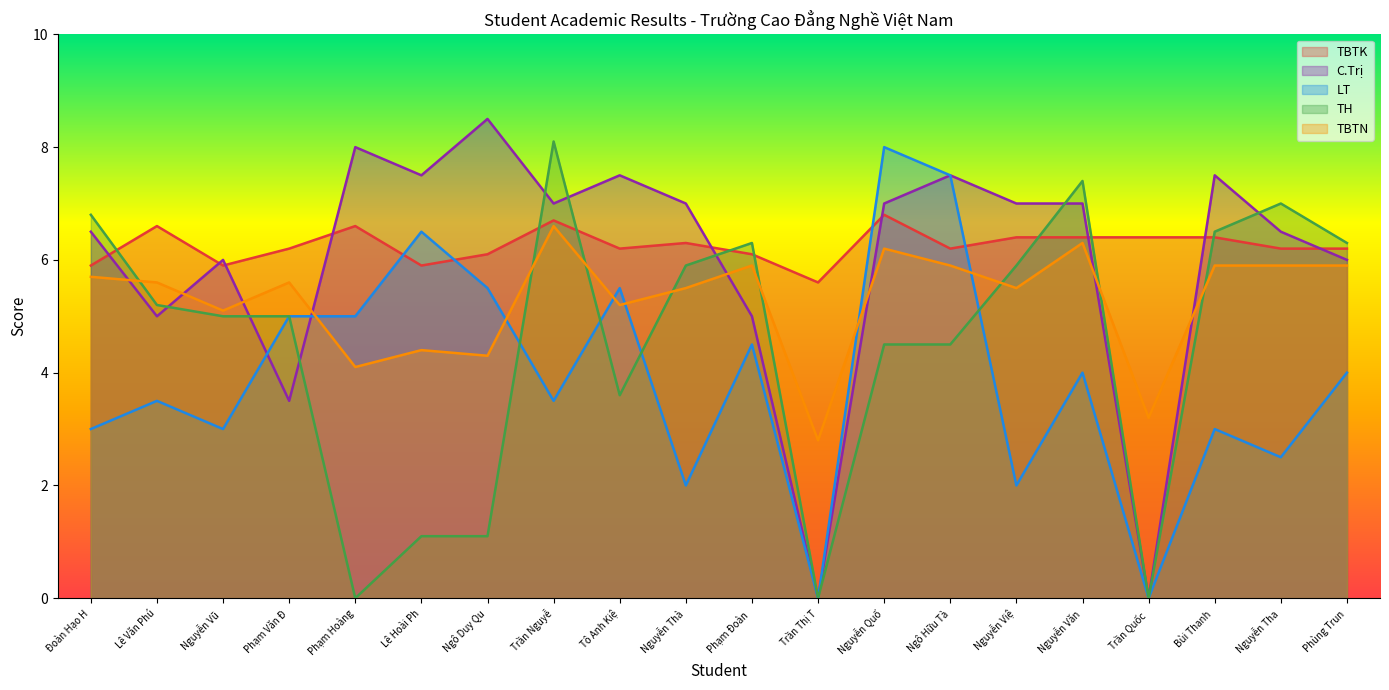

What position from the left is Phùng Trun?

20